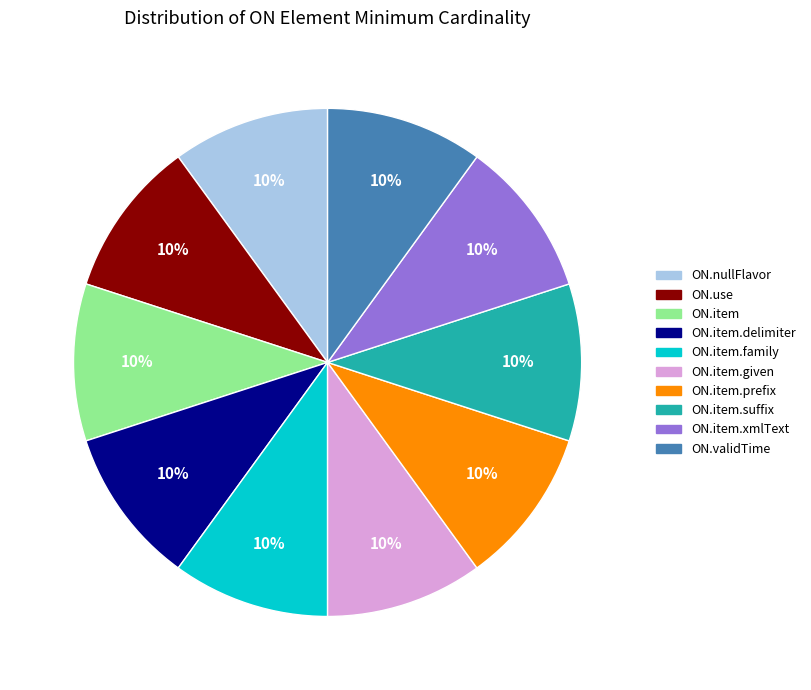

To the nearest percent, what is the average slice percentage?

10%